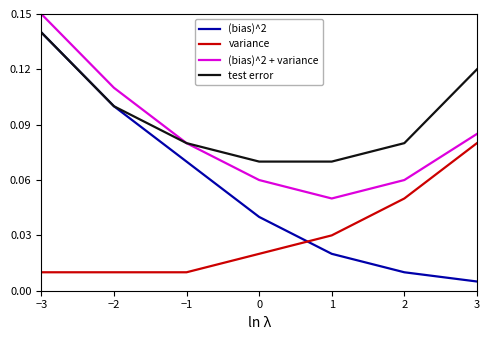

Which series has the largest range (max minus min)?

(bias)^2